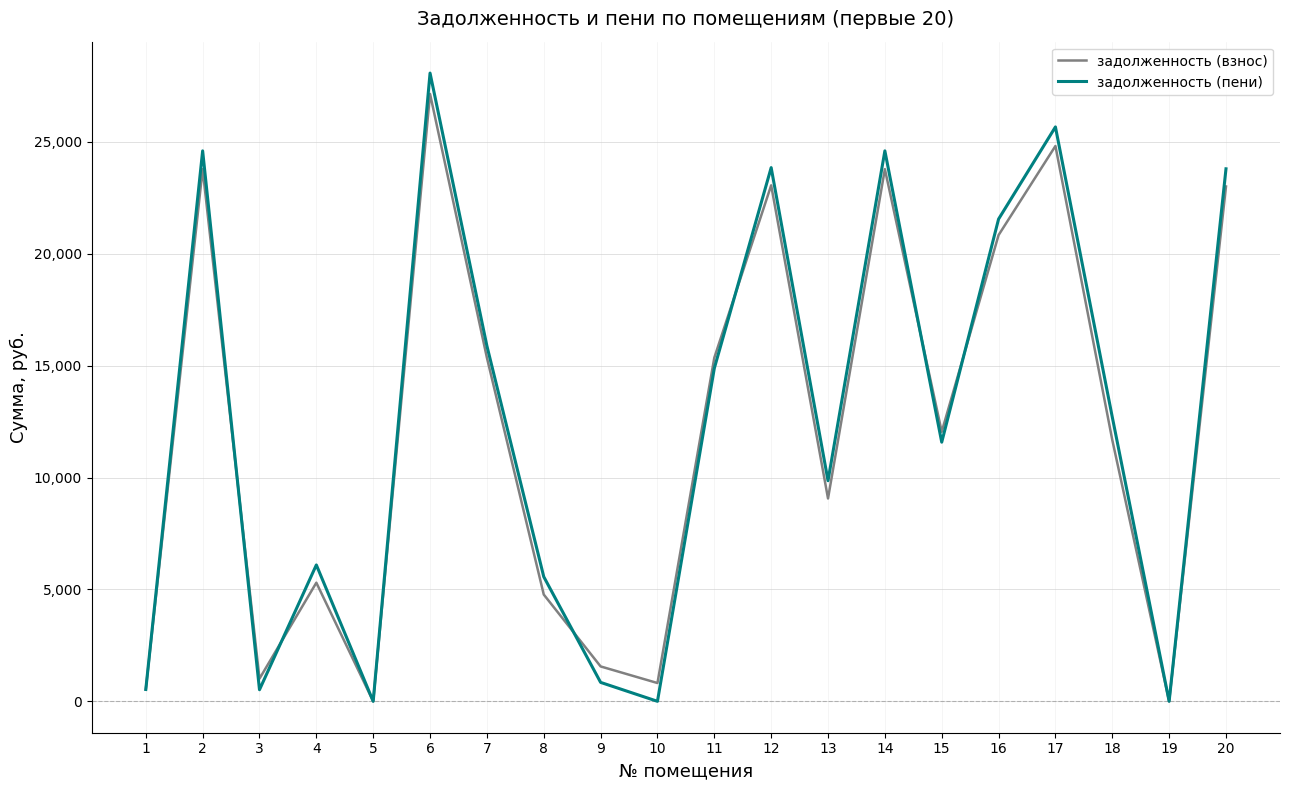

What is the spread (max minus min) of values at 17?

852.5